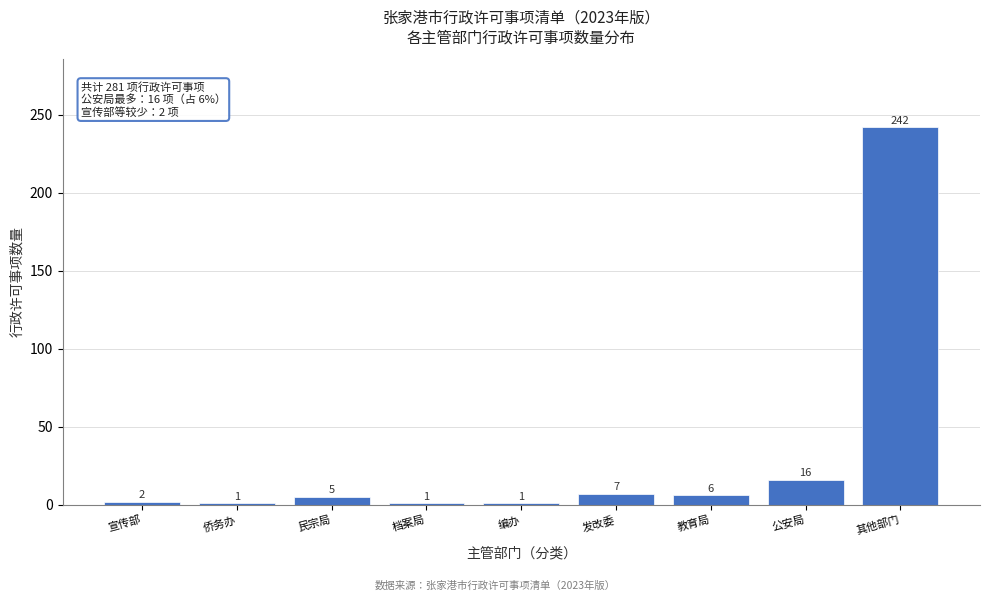

Reading left to right, extract all data points from this chart.

2	1	5	1	1	7	6	16	242